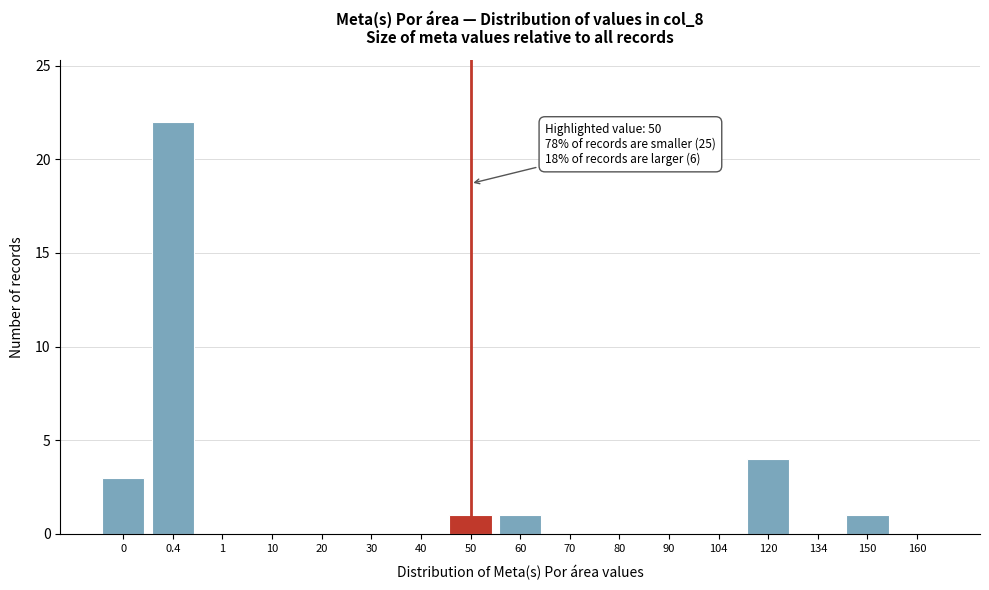

Reading left to right, transcribe all the data shown in this chart.

0=3	0.4=22	1=0	10=0	20=0	30=0	40=0	50=1	60=1	70=0	80=0	90=0	104=0	120=4	134=0	150=1	160=0